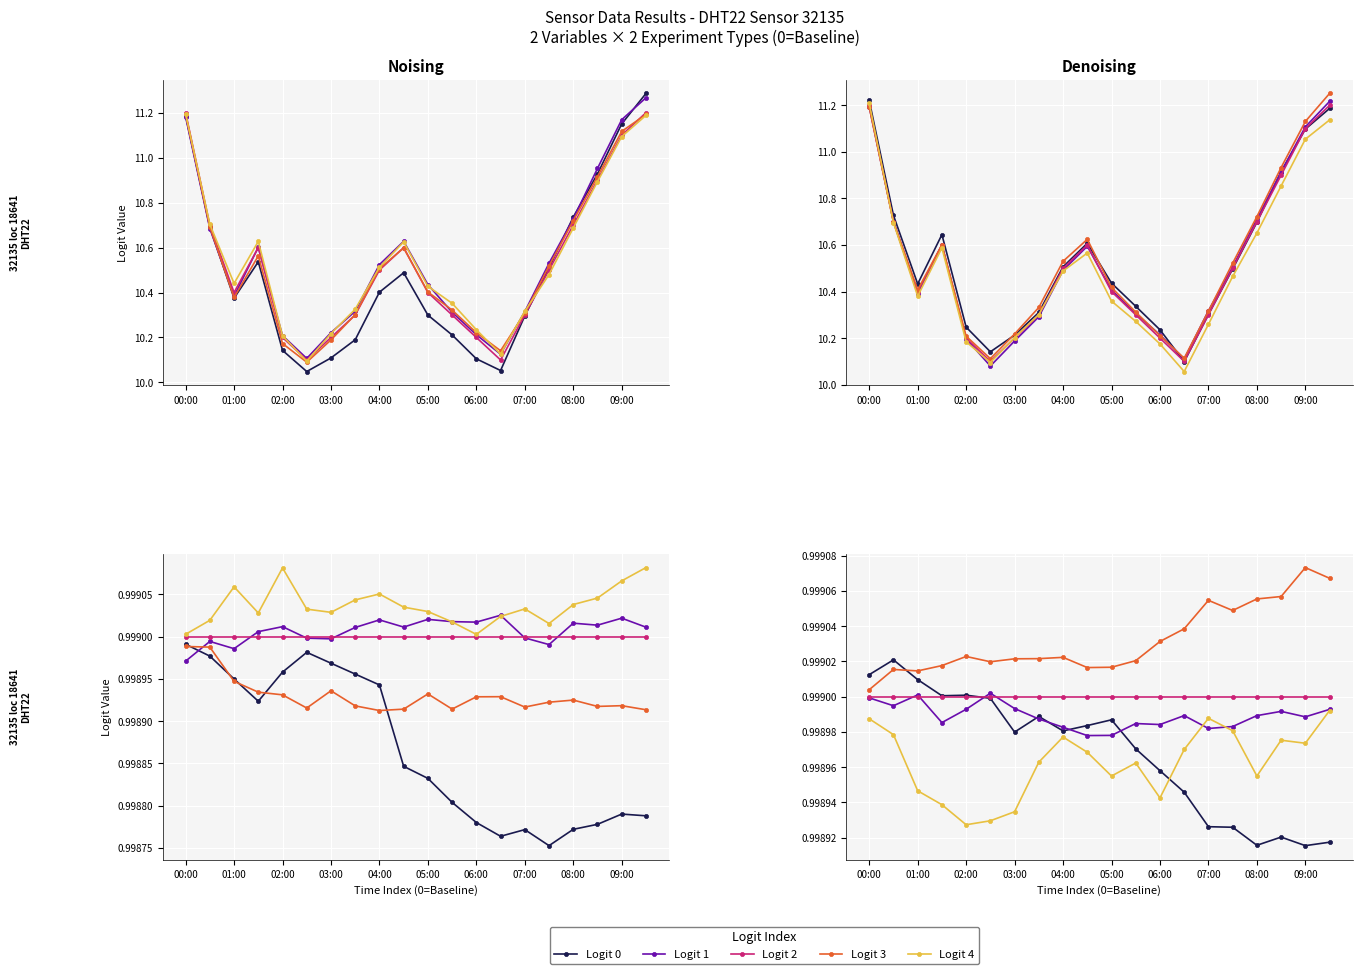

After their last crossing, which series has the higher values: Logit 2 or Logit 0?

Logit 2